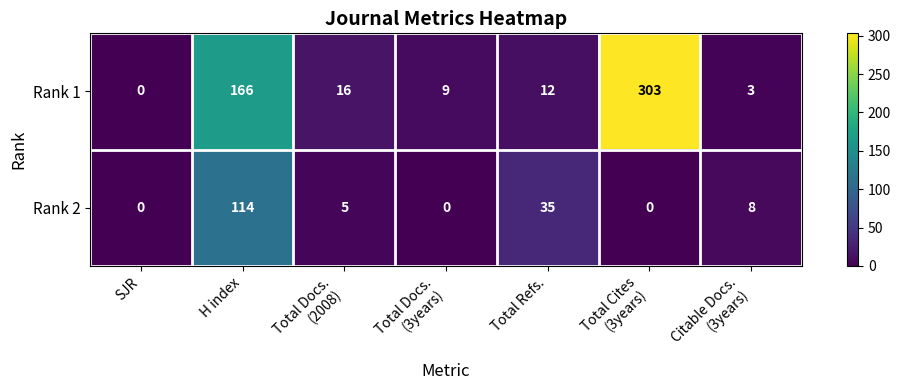

List the series in order of their overall mean, lowest first.

Rank 2, Rank 1